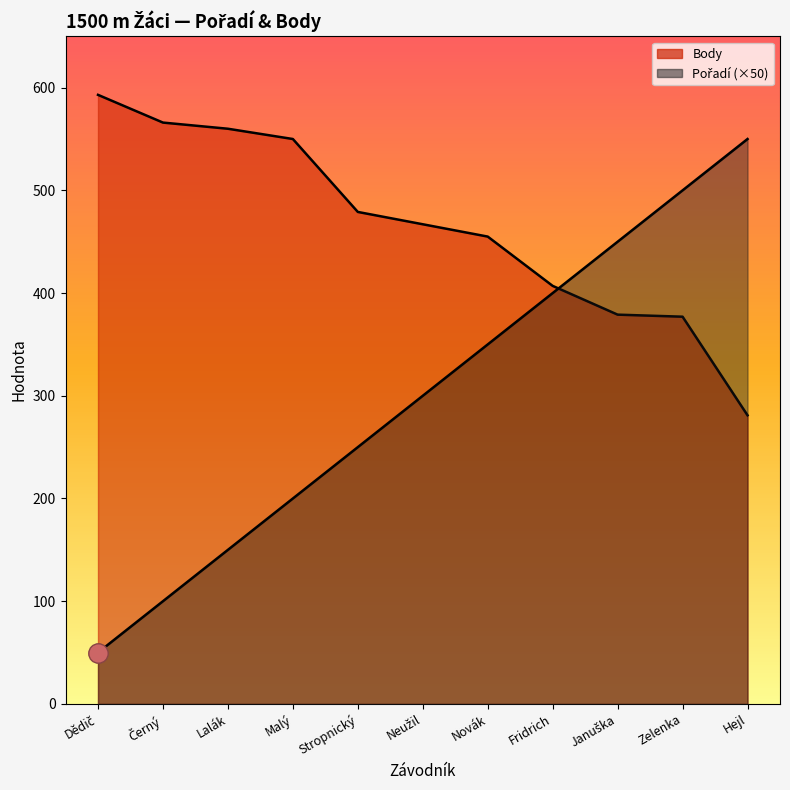

At which label is Pořadí closest to 300?

Neužil